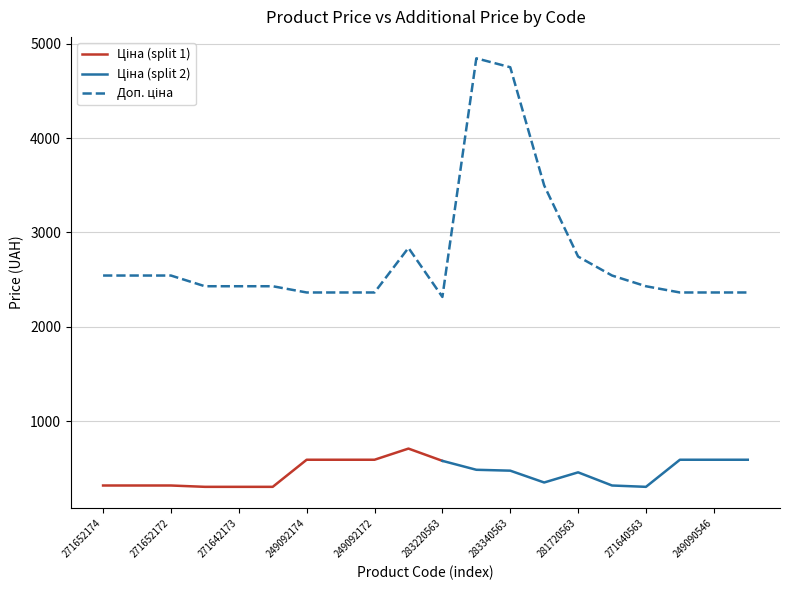

What is the sum of all values?

55070.4